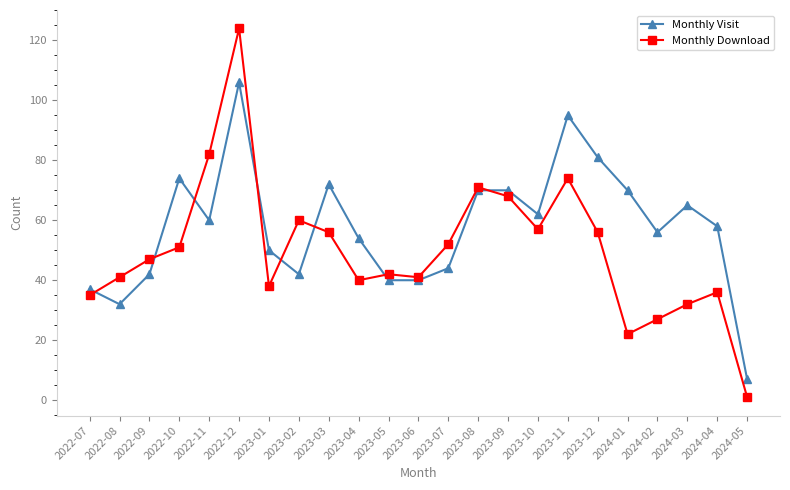

Read the Monthly Download value at 2024-03, to the nearest 10.

30